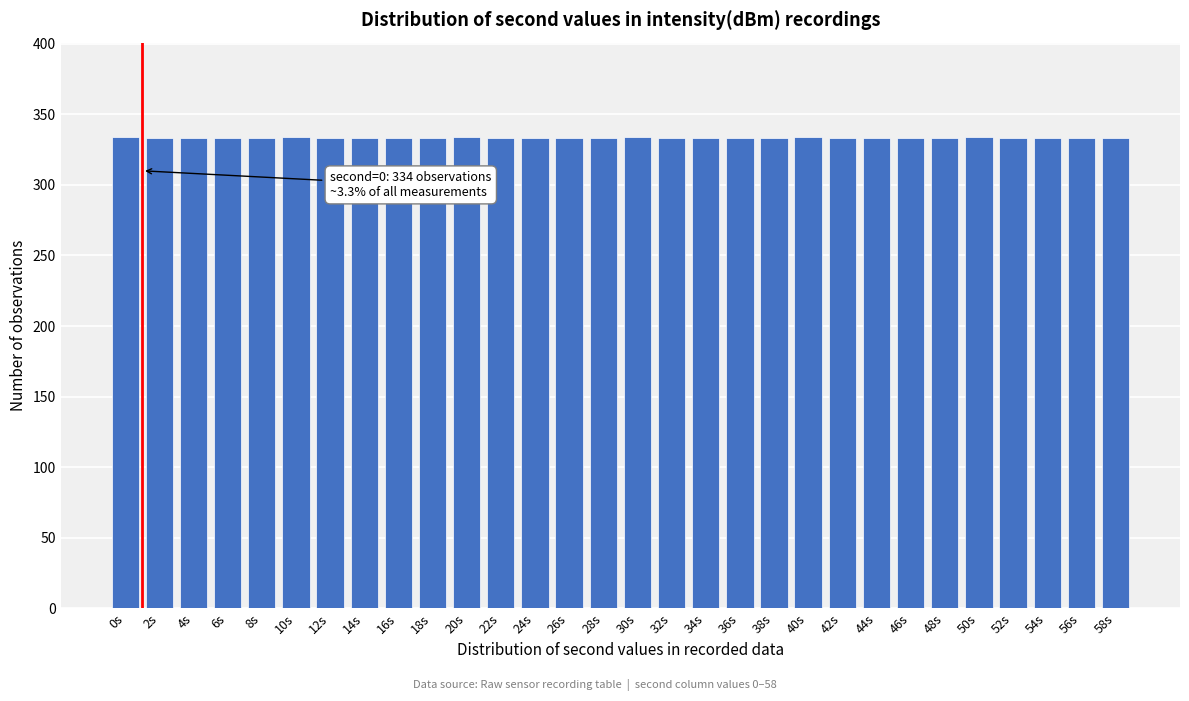

Is it true that the value at 10s is 334?

True